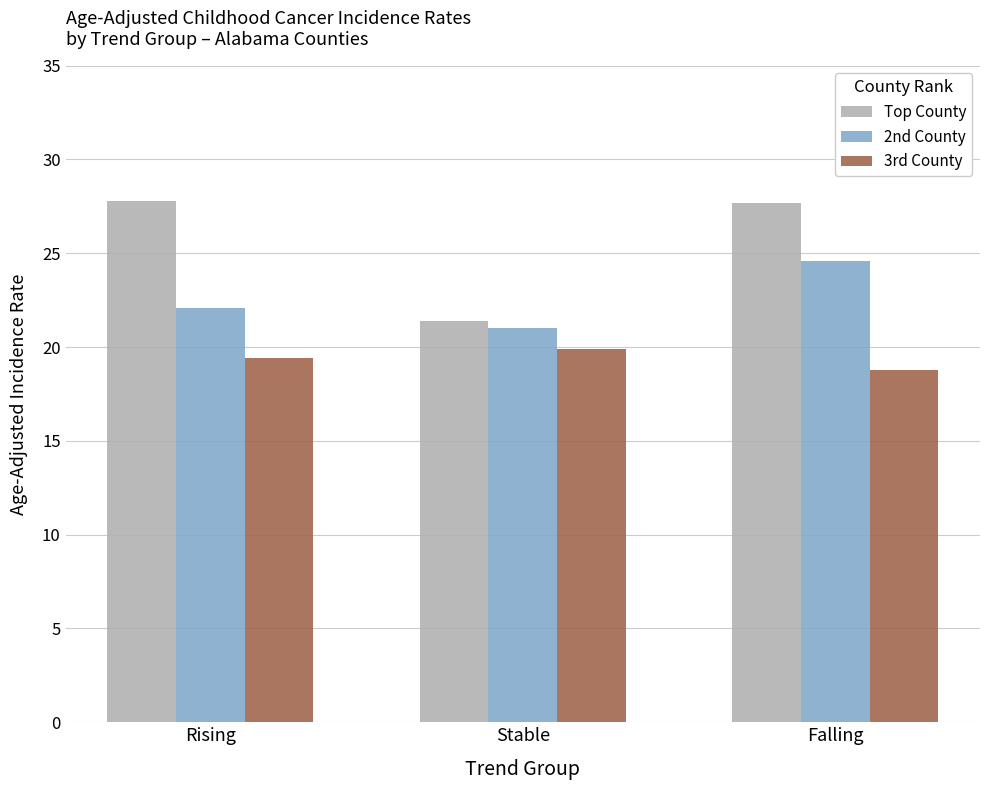

What is the greatest value displayed?

27.8